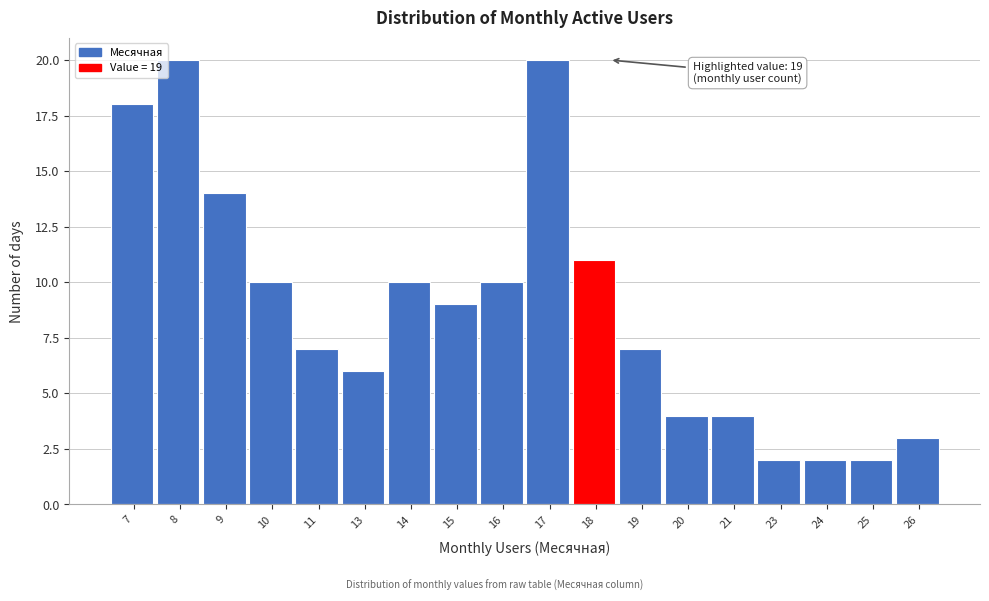

Reading left to right, what are all the values shown in this chart?

7=18	8=20	9=14	10=10	11=7	13=6	14=10	15=9	16=10	17=20	18=11	19=7	20=4	21=4	23=2	24=2	25=2	26=3